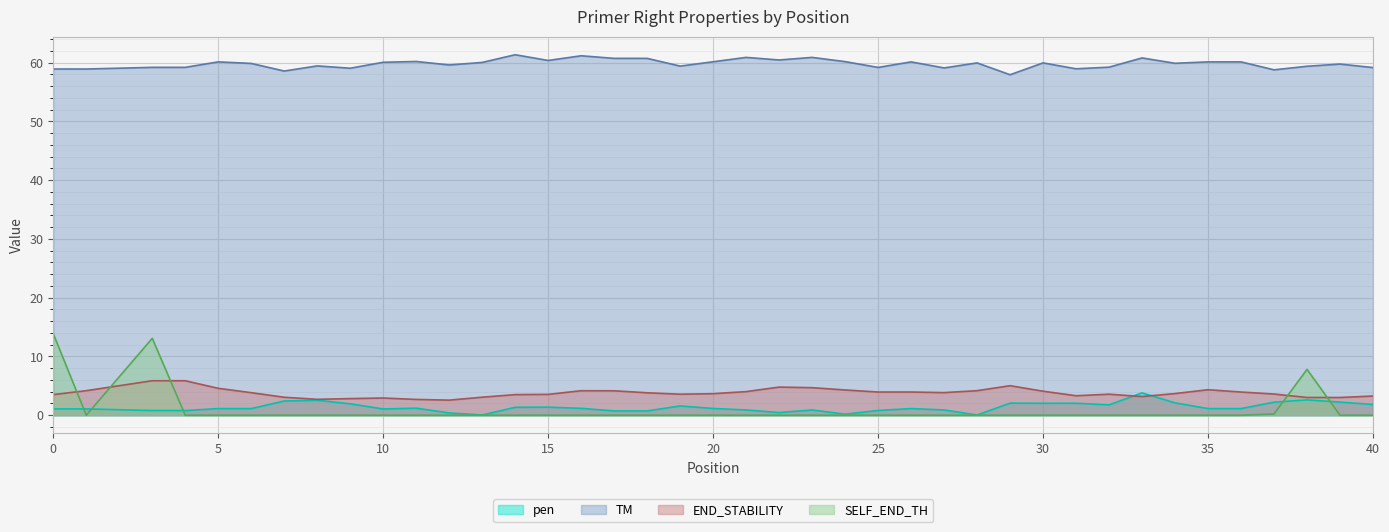

Which series changed the most between 21 and 32?

PRIMER_RIGHT_0_TM